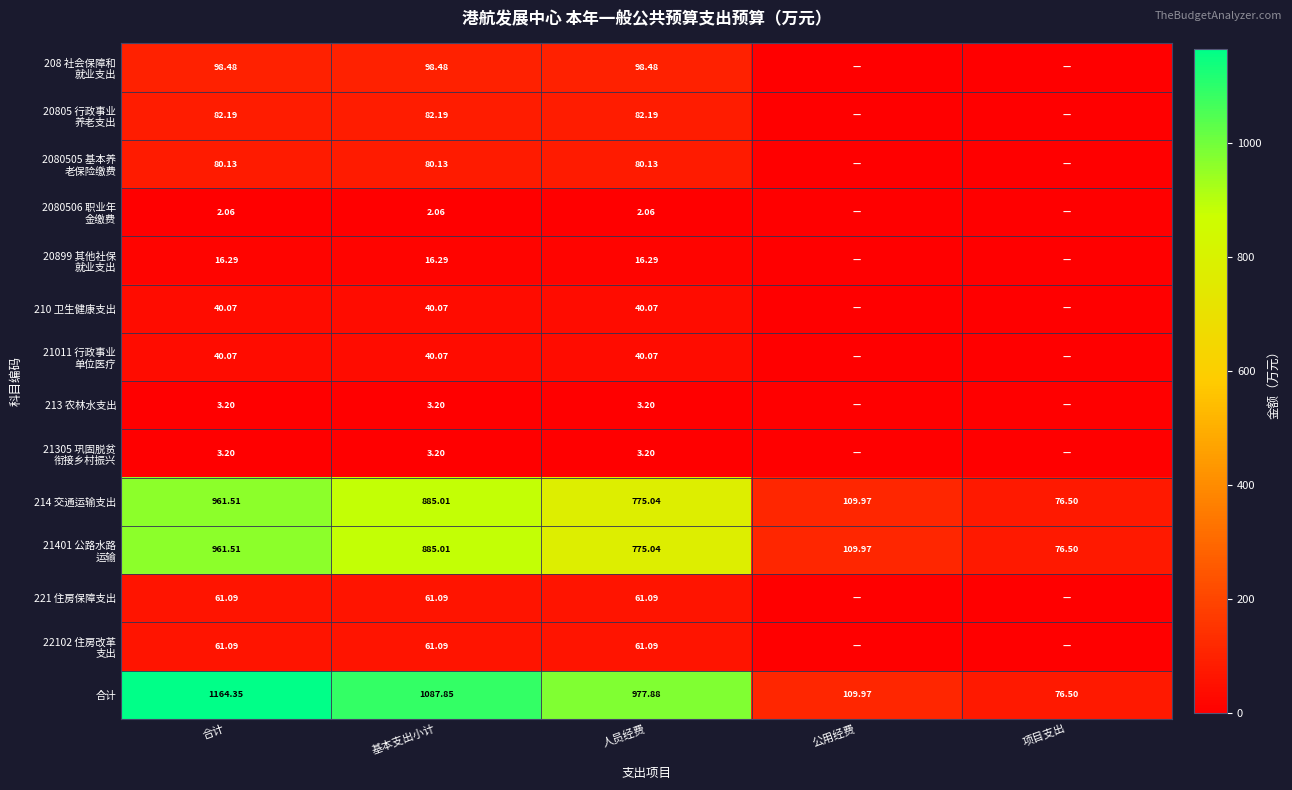

What is the difference between the second highest and minimum values in the 214 交通运输支出 series?

808.5